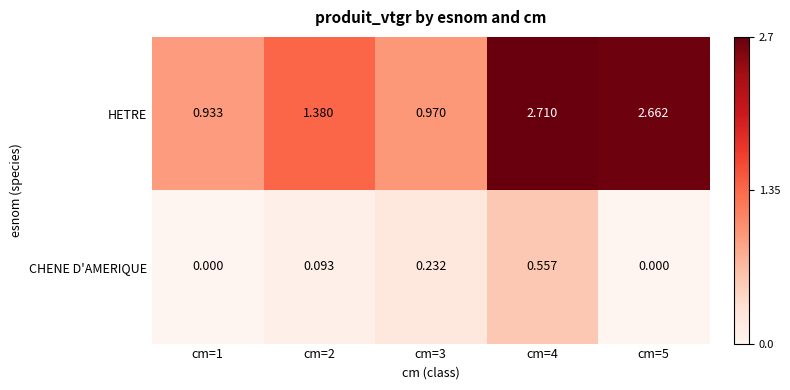

Which series has the largest total across all categories?

HETRE